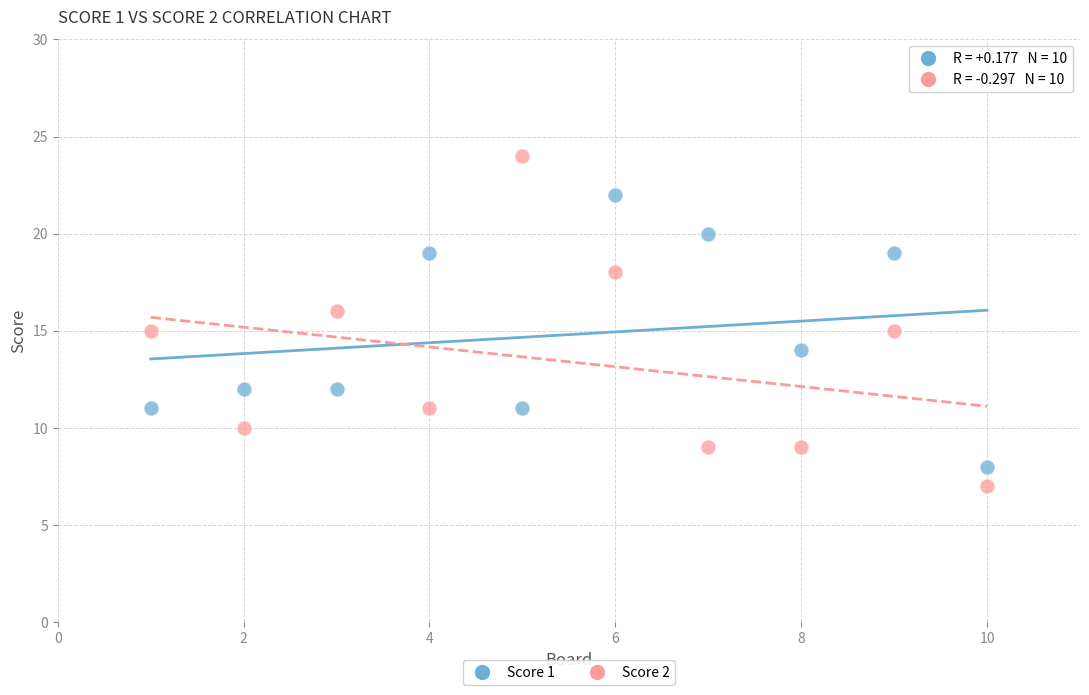

What are all the series names shown in the legend?

Score 1, Score 2